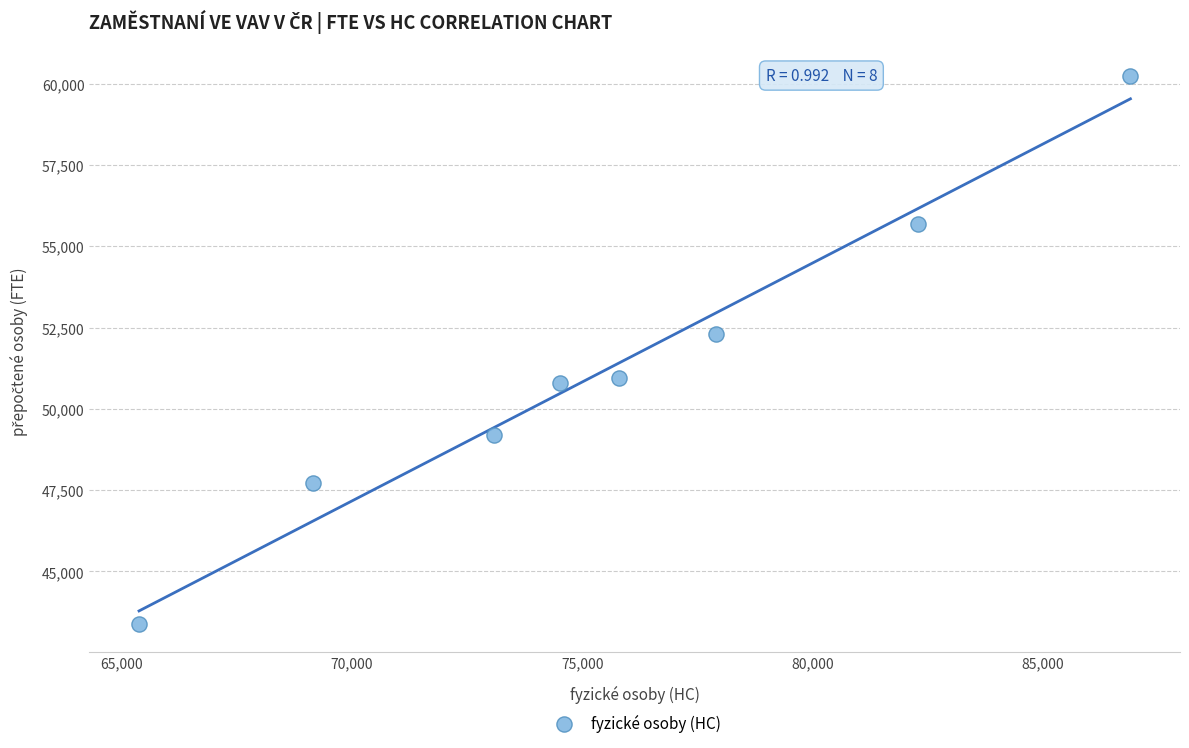

What is the average Y value?

51283.7